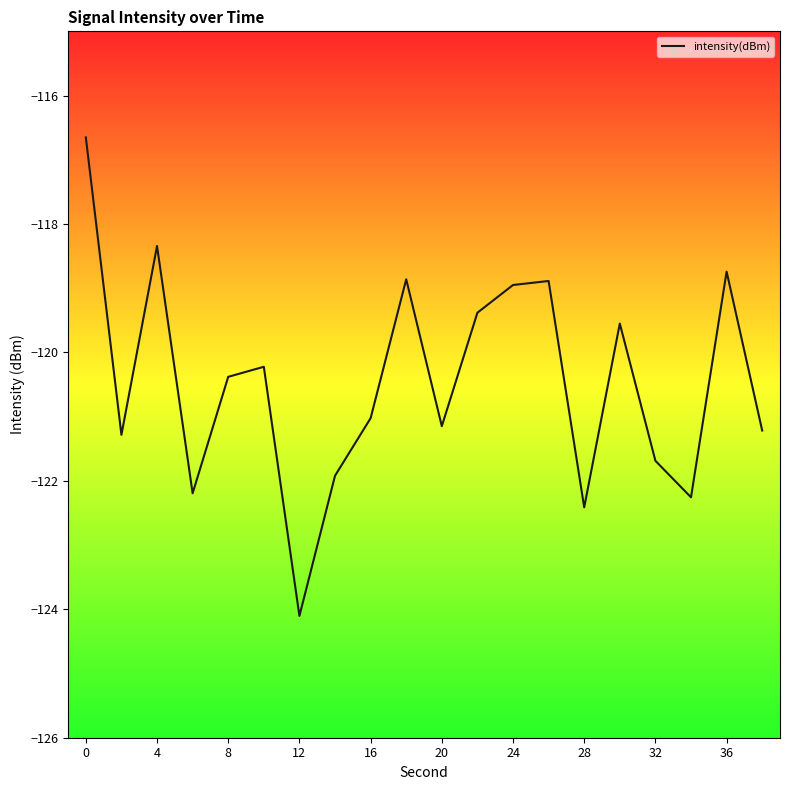

What is the greatest value displayed?

-116.7